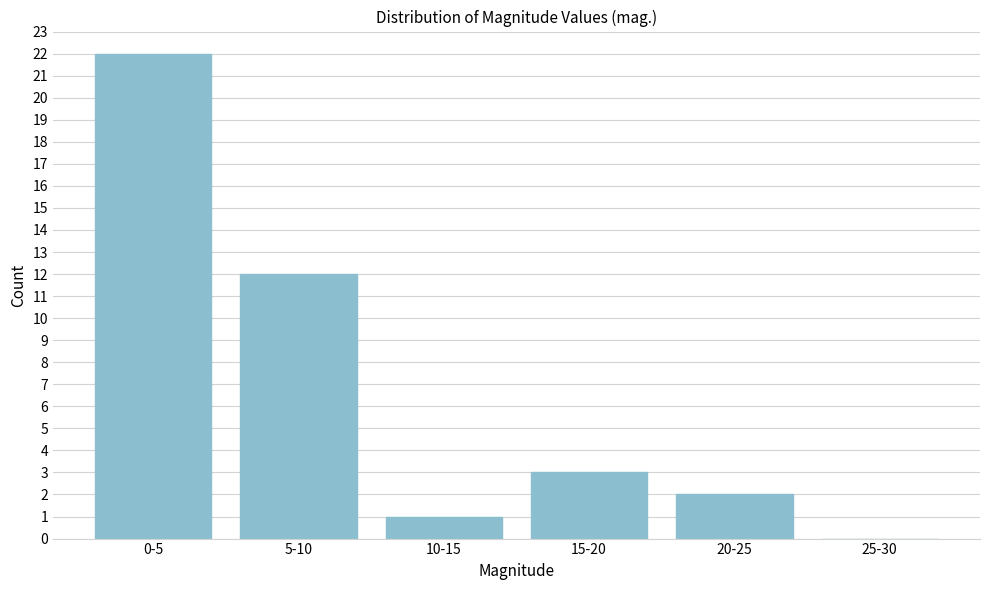

Reading left to right, transcribe all the data shown in this chart.

0-5=22	5-10=12	10-15=1	15-20=3	20-25=2	25-30=0